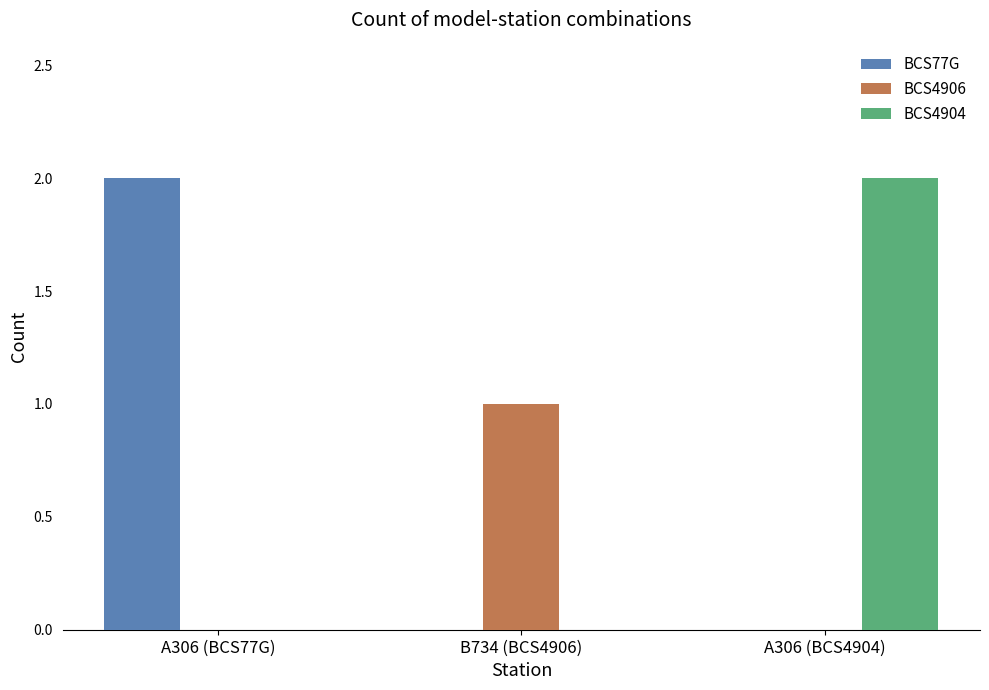

Is the value of BCS4906 at B734 (BCS4906) greater than the value of BCS4904 at A306 (BCS4904)?

No